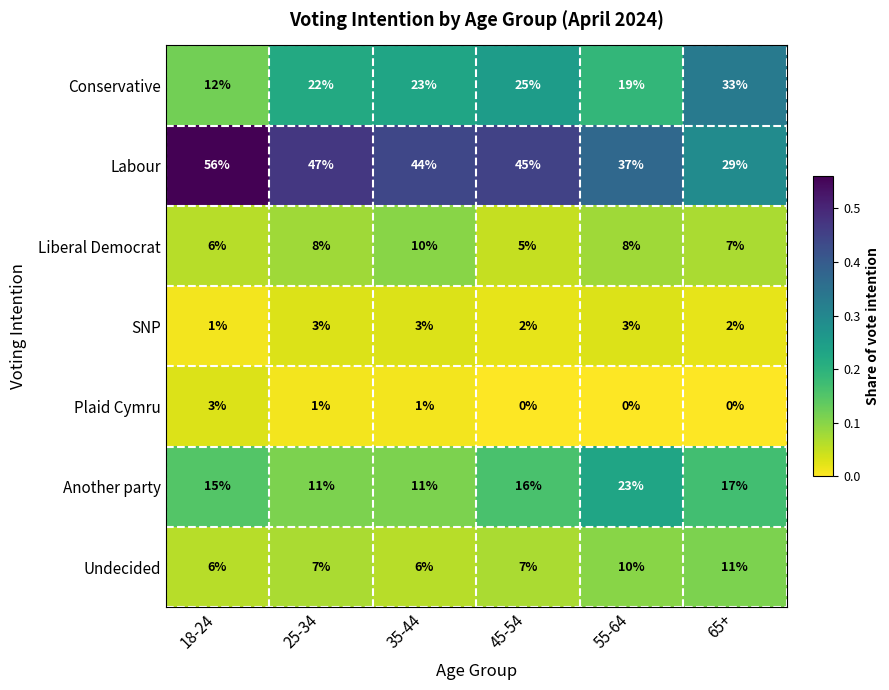

Rank the series at 45-54 from lowest to highest value.

Plaid Cymru, SNP, Liberal Democrat, Undecided, Another party, Conservative, Labour